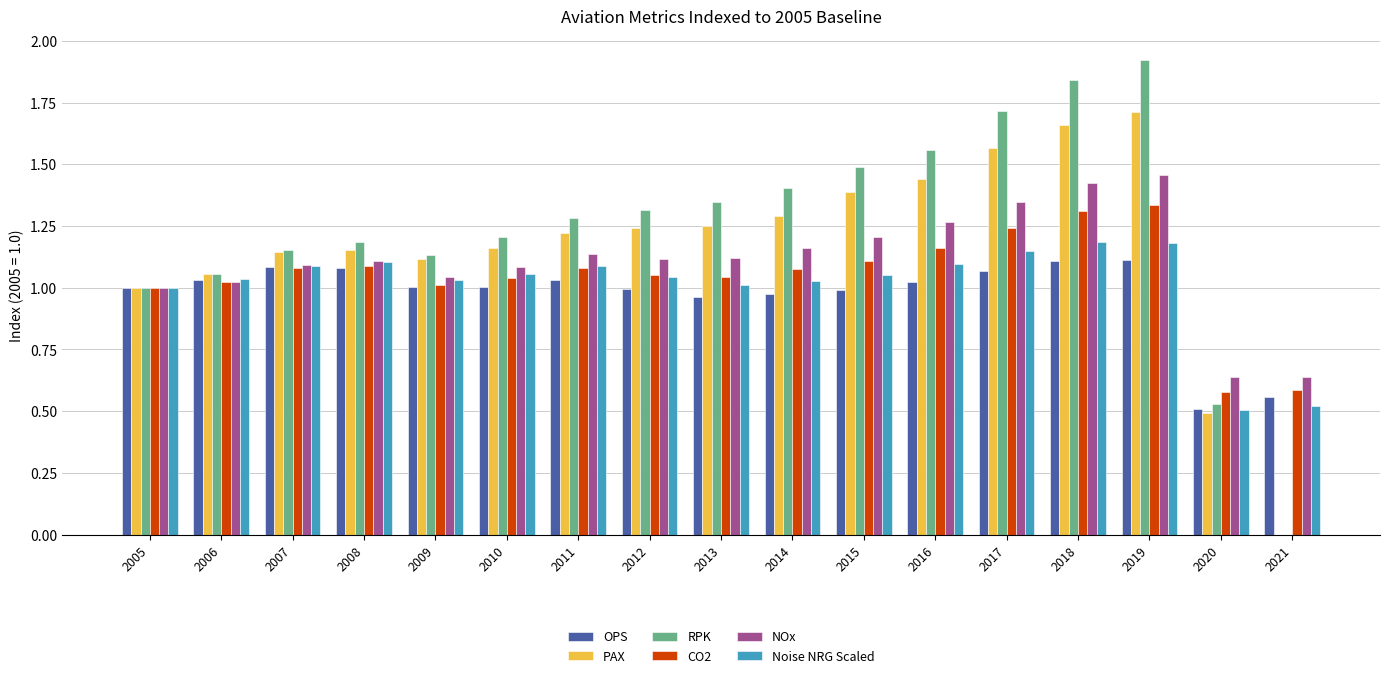

The value of Noise NRG Scaled at 2013 is 1.0. True or false?

True